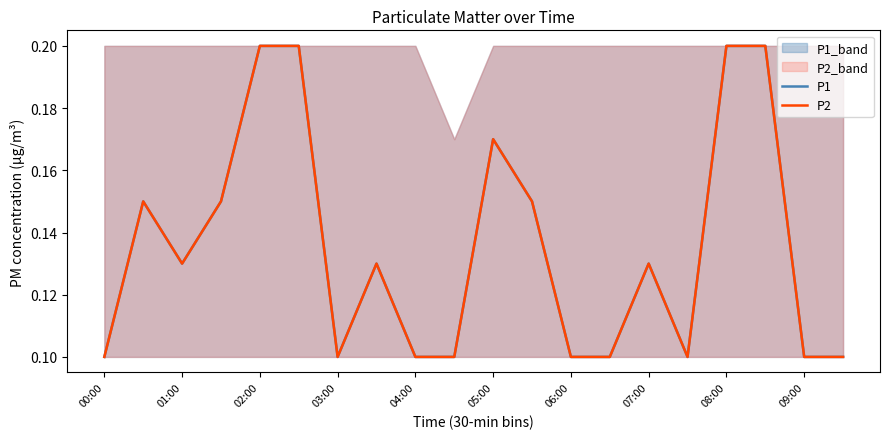

At how many categories does at least one series exceed 0?

20